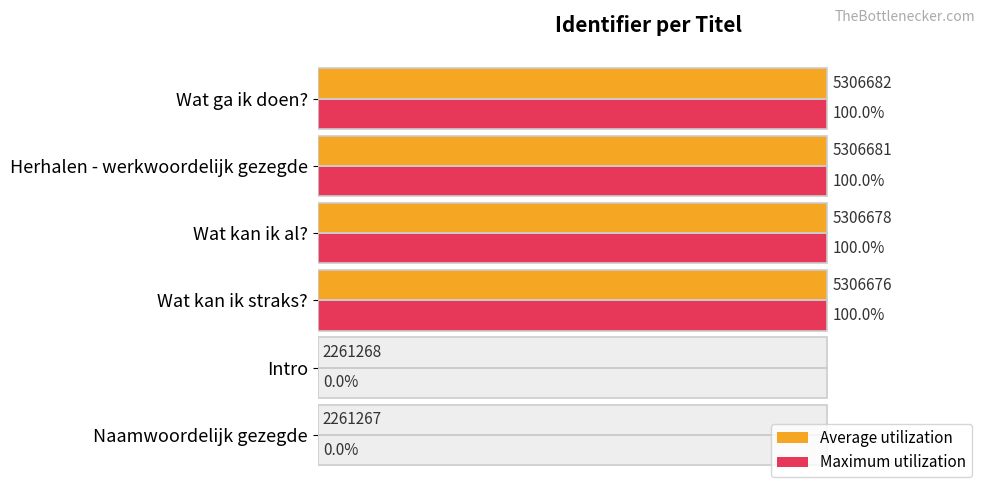

List the series in order of their peak value, highest first.

Maximum utilization, Average utilization